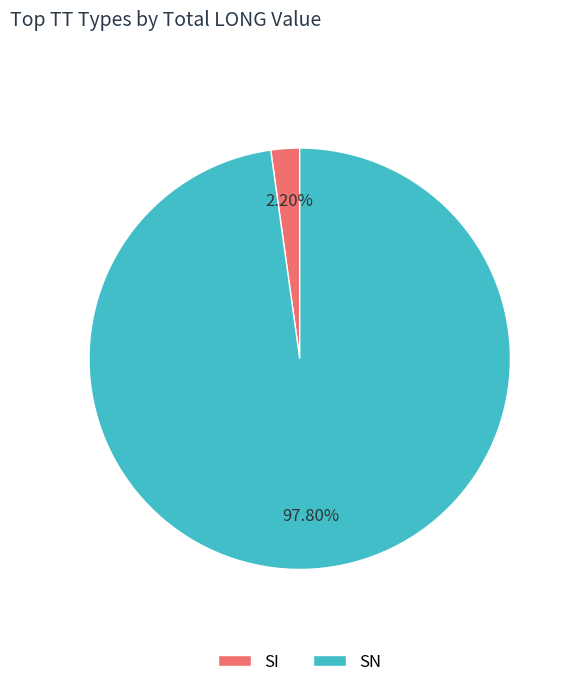

To the nearest percent, what percentage of the pie is SI?

2%